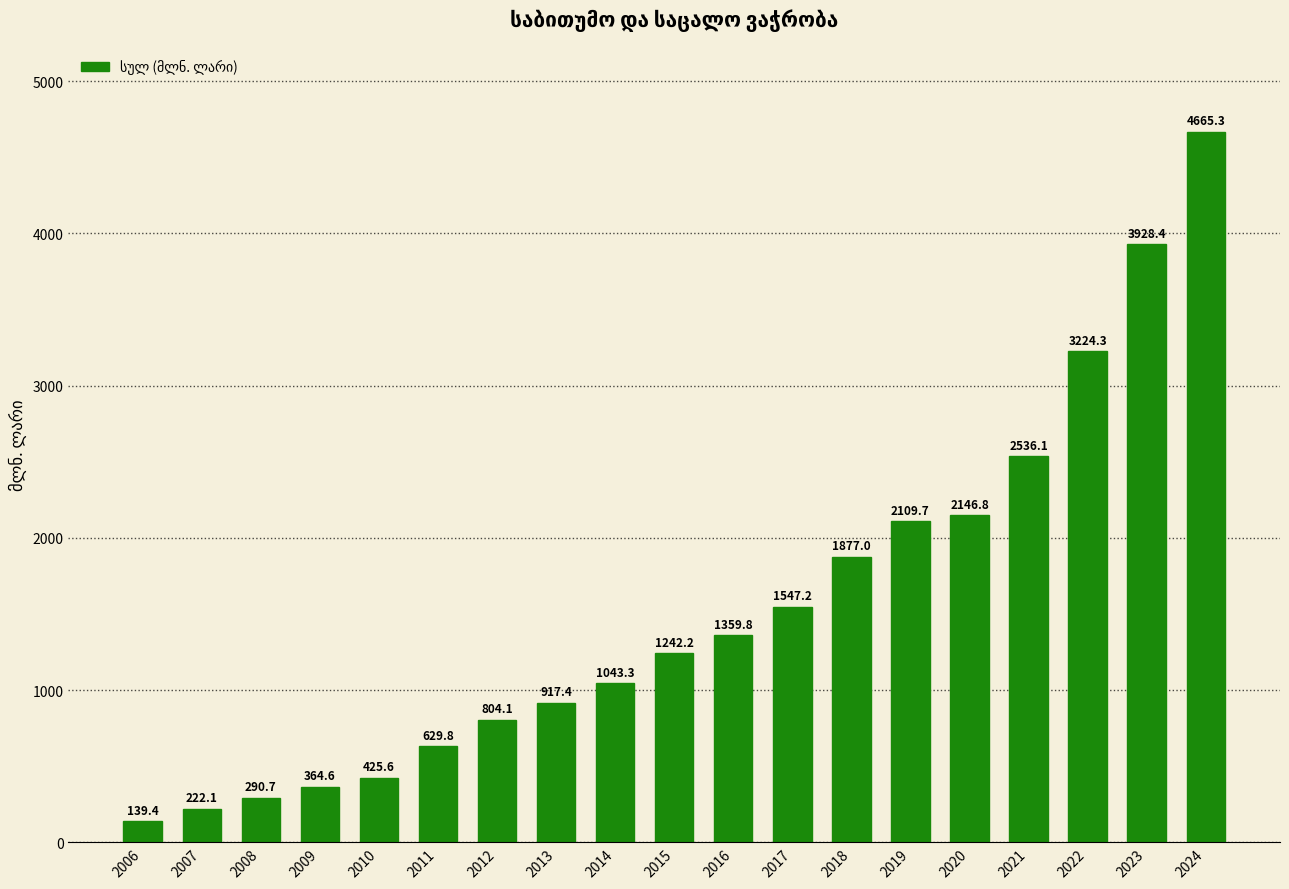

Reading left to right, what are all the values shown in this chart?

2006=139.4	2007=222.1	2008=290.7	2009=364.6	2010=425.6	2011=629.8	2012=804.1	2013=917.4	2014=1043.3	2015=1242.2	2016=1359.8	2017=1547.2	2018=1877.0	2019=2109.7	2020=2146.8	2021=2536.1	2022=3224.3	2023=3928.4	2024=4665.3